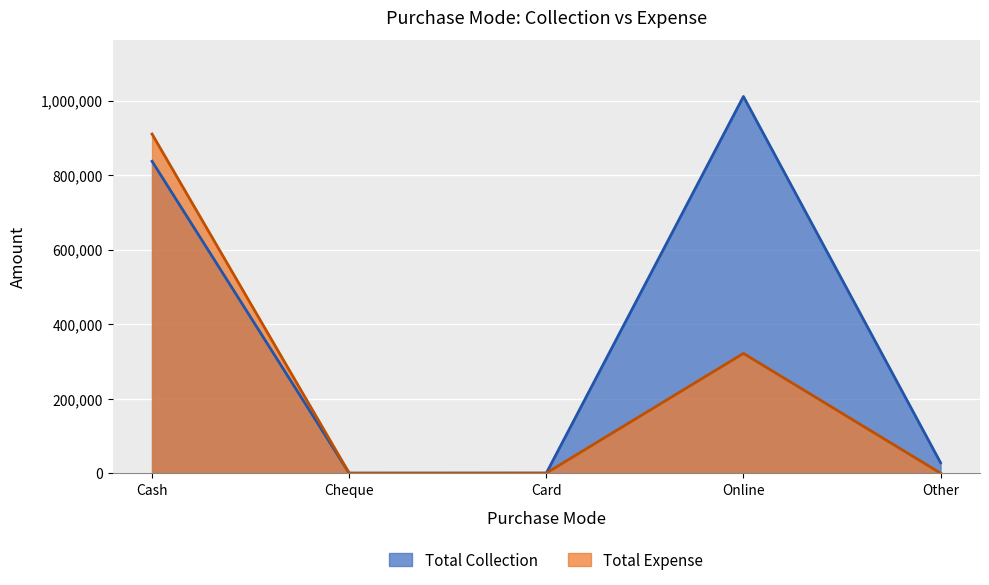

At which label does Total Expense first exceed 189?

Cash